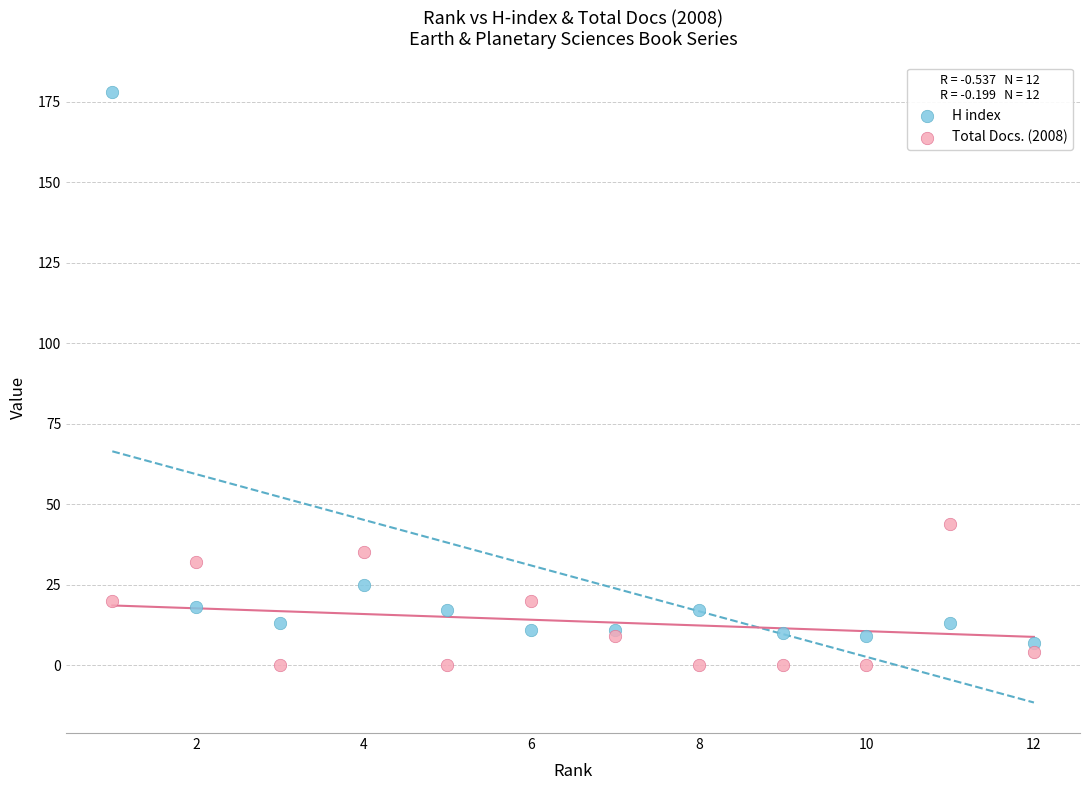

Which series has the widest spread of Y values?

H index